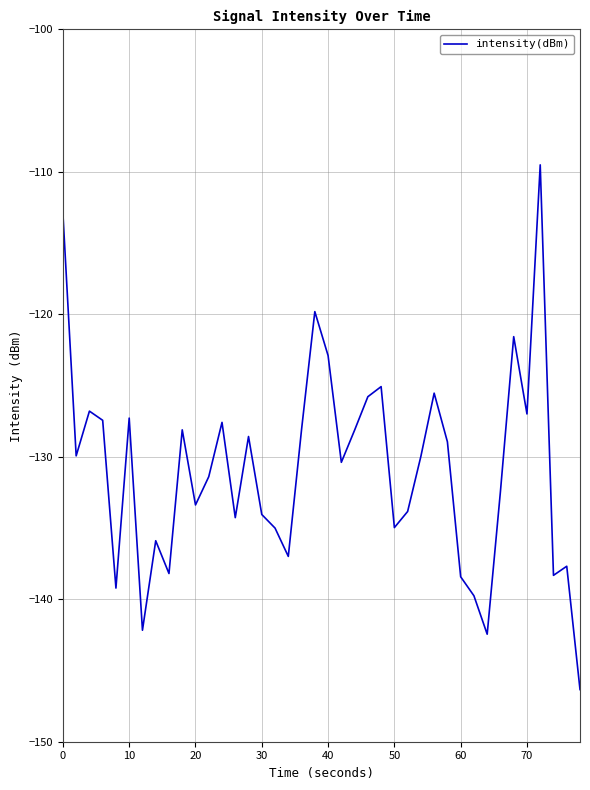

What is the minimum value shown in the chart?

-146.3